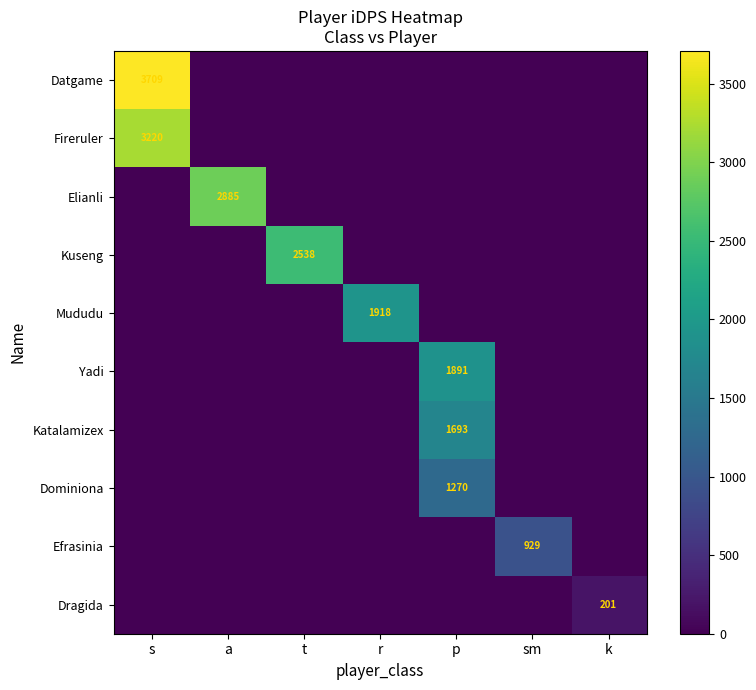

True or false: Elianli has a value of 4323 at a.

False